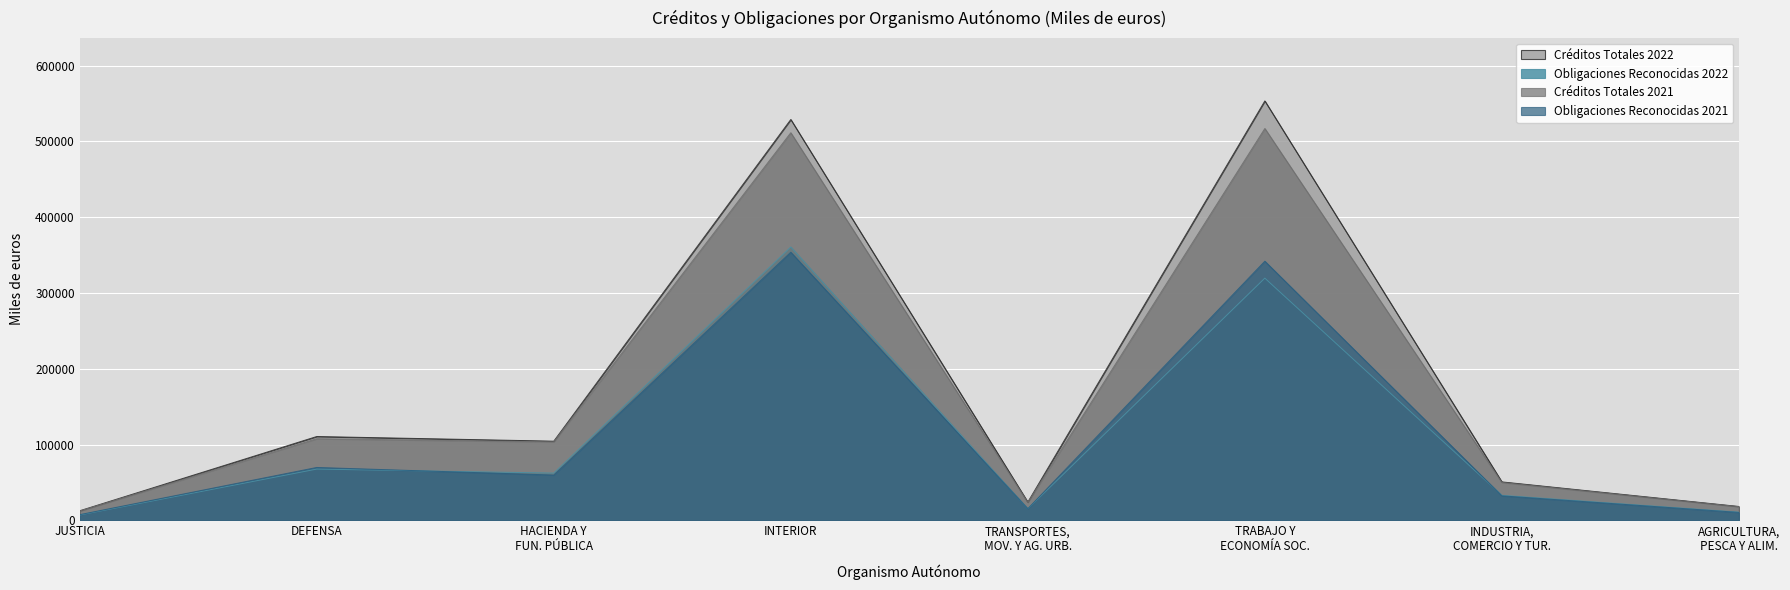

Which category has the lowest value across all series?

JUSTICIA